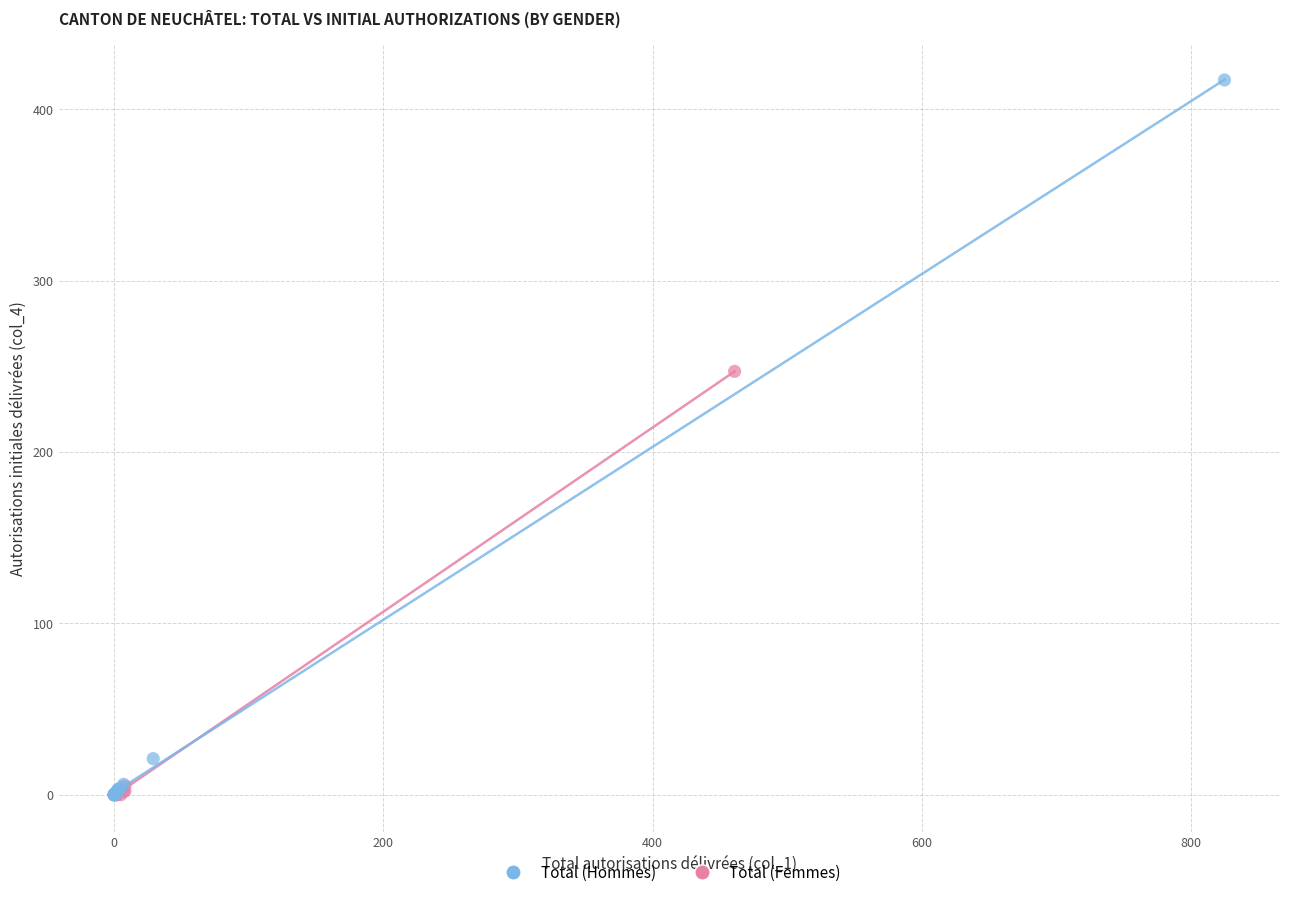

Which series reaches the maximum Y coordinate?

Total (Hommes)